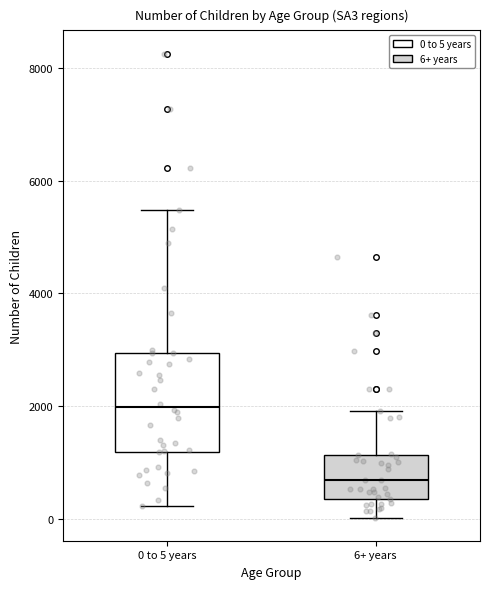

Comparing the boxes themselves (not the whiskers), which one is the tallest?

0 to 5 years